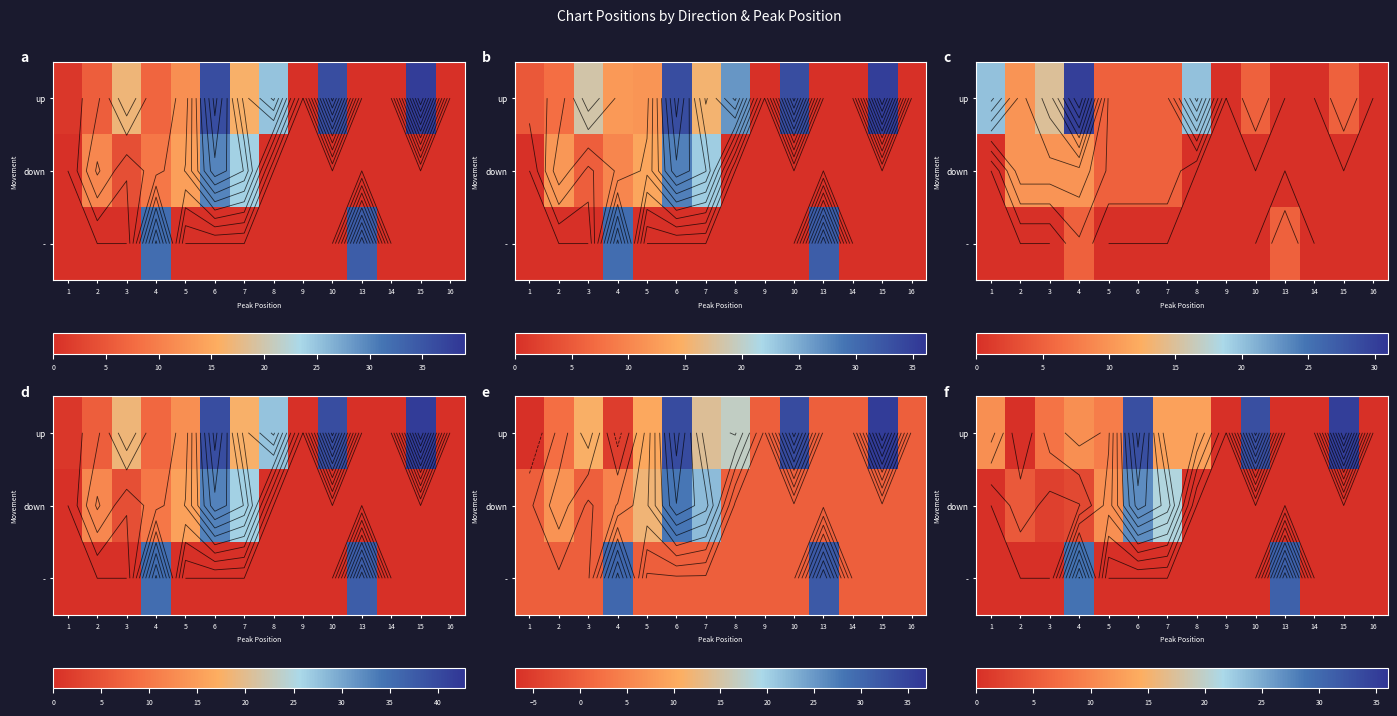

What is the total value across all series at 10?

33